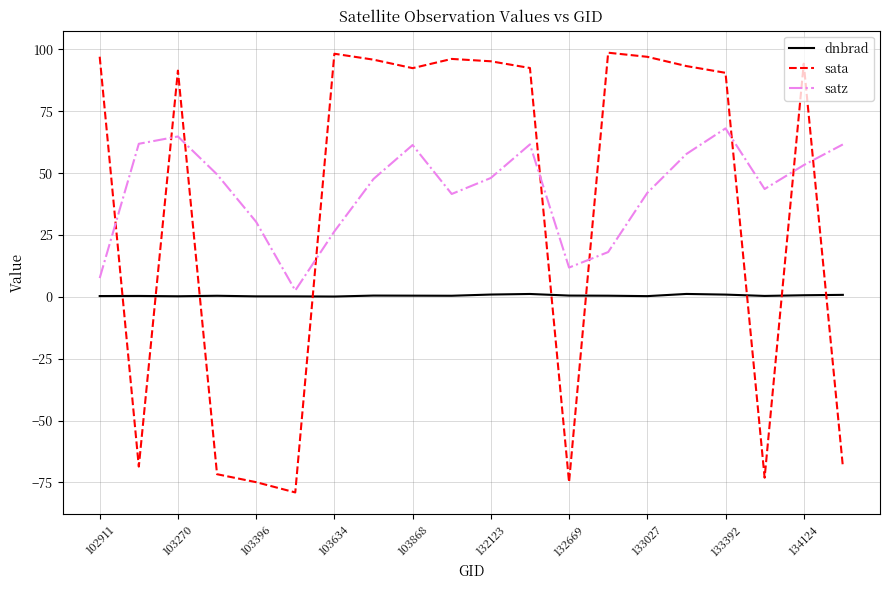

Which series has the largest range (max minus min)?

sata